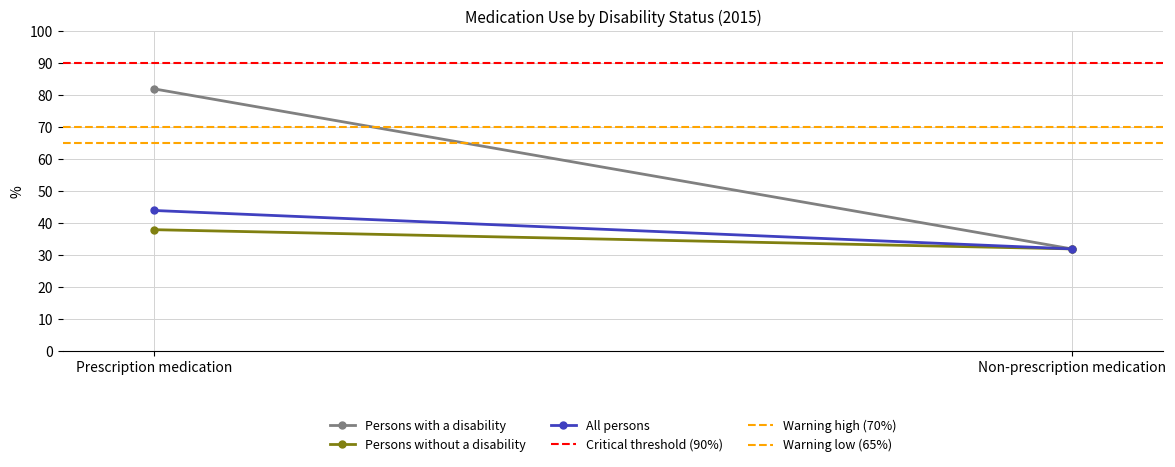

Between Prescription medication and Non-prescription medication, which series saw the biggest shift?

Persons with a disability